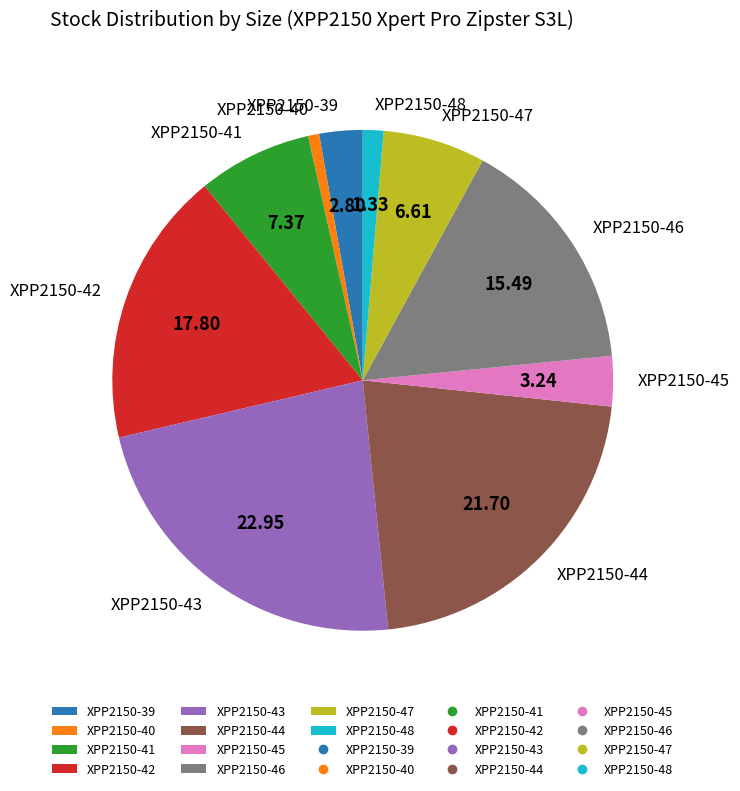

Does XPP2150-44 account for over 50% of the chart?

No